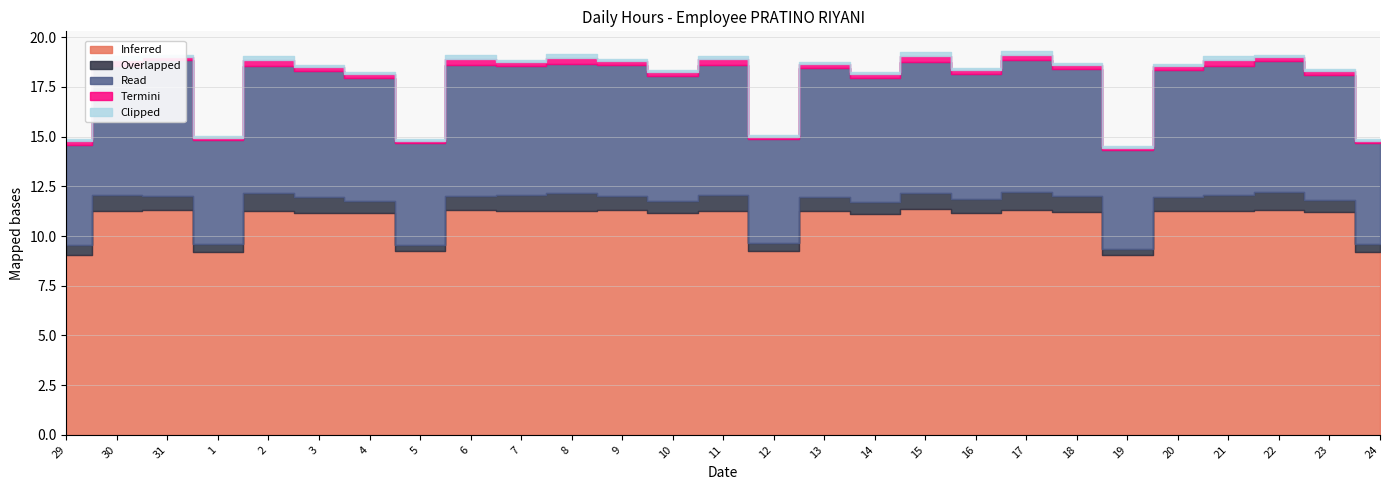

What is the value of the Clipped point at the 23rd from the left?

0.1